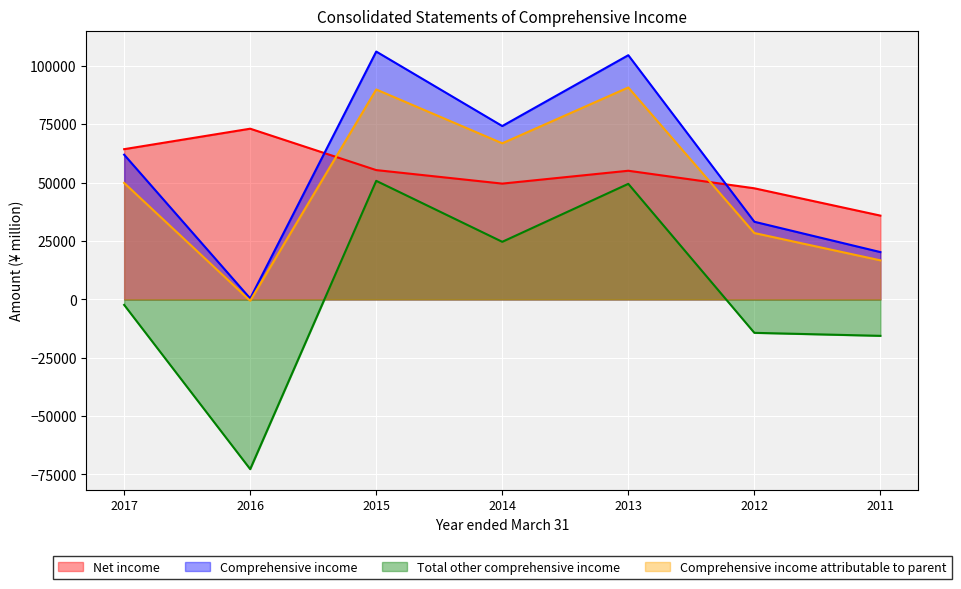

How many positive values does the Comprehensive income attributable to parent series have?

6